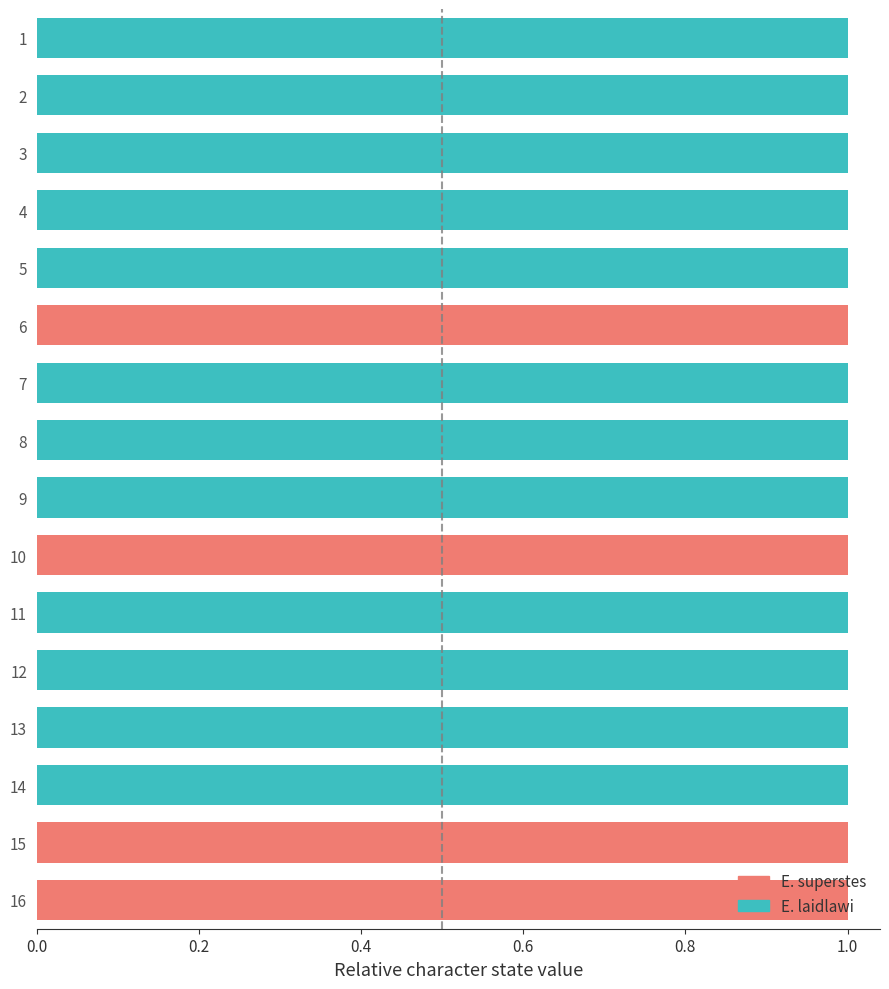

The E. superstes series shows 0 at 8. True or false?

True